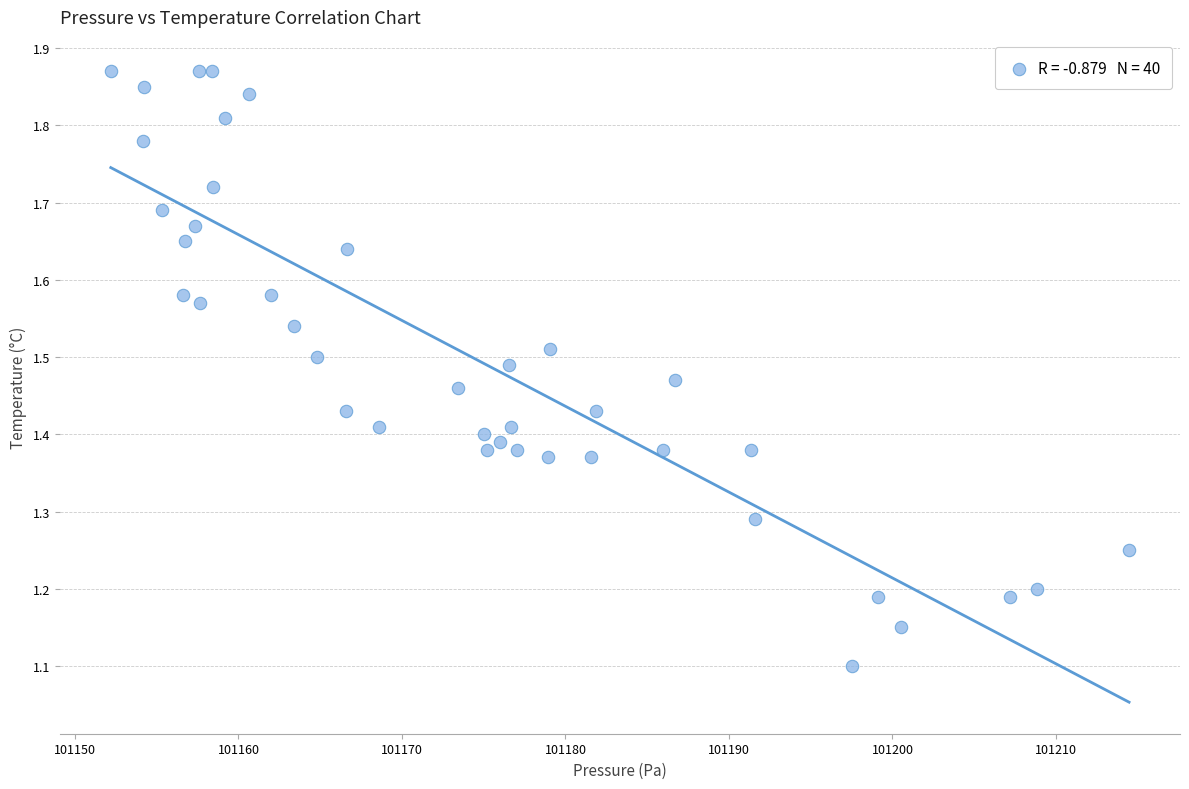

What is the range of X values (max minus min)?

62.3